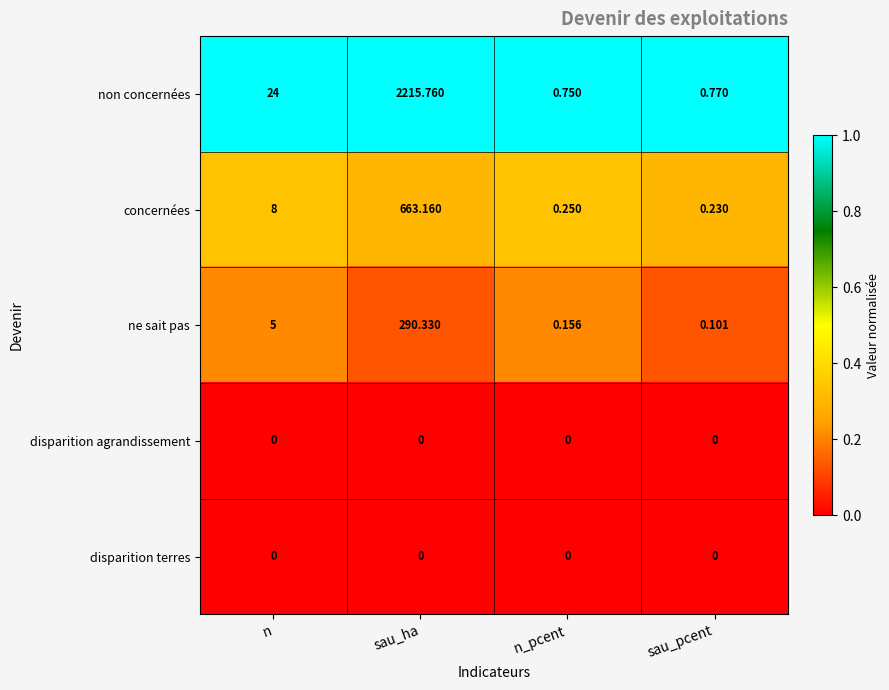

At which label does concernées reach its minimum?

sau_pcent